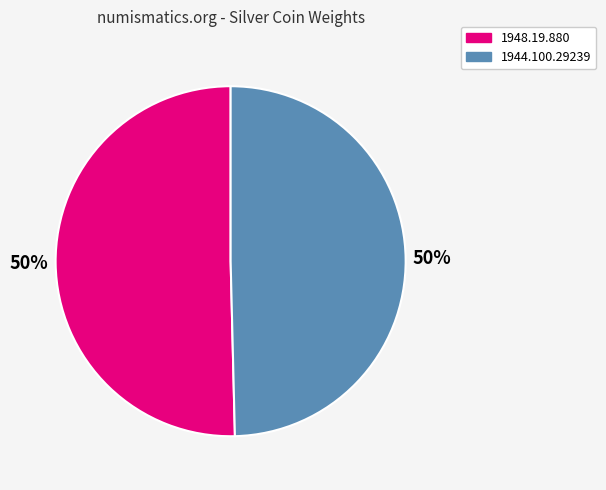

What is the ratio of the value at 1944.100.29239 to the value at 1948.19.880?

1.0